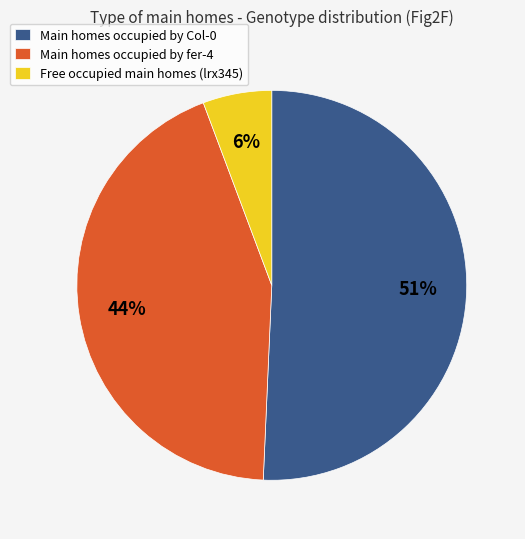

Is there any slice that represents more than half of the pie?

Yes